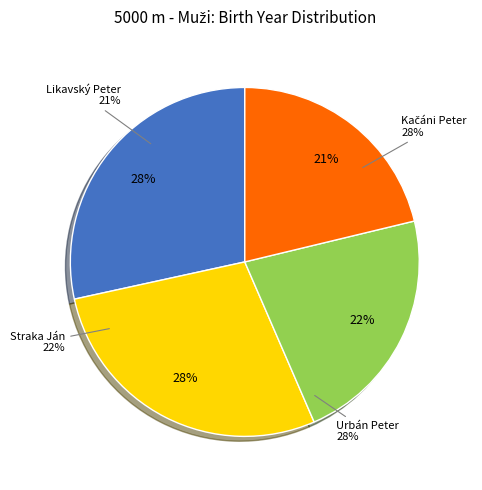

Approximately how many times larger is the value at Likavský Peter compared to Kačáni Peter?

0.7